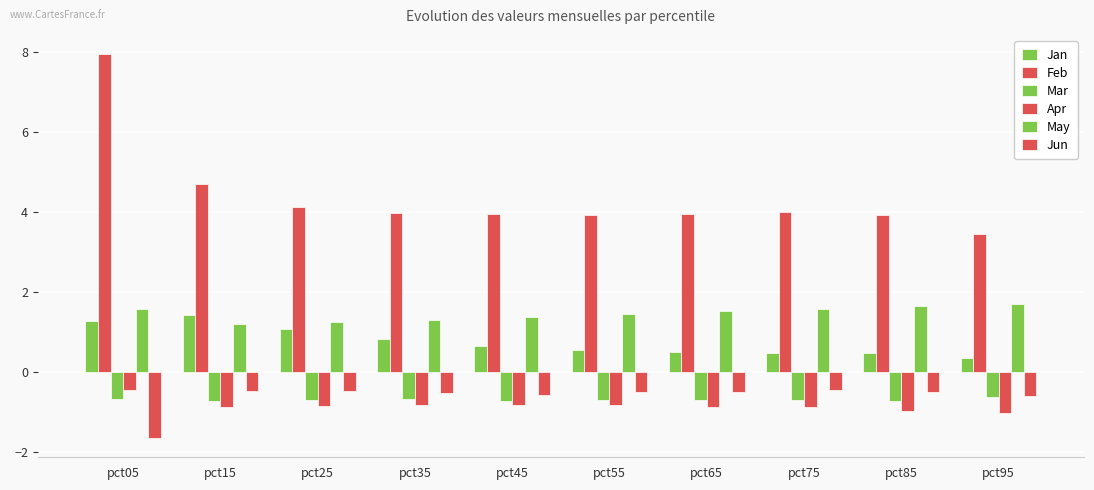

How many bars are there in each group?

6